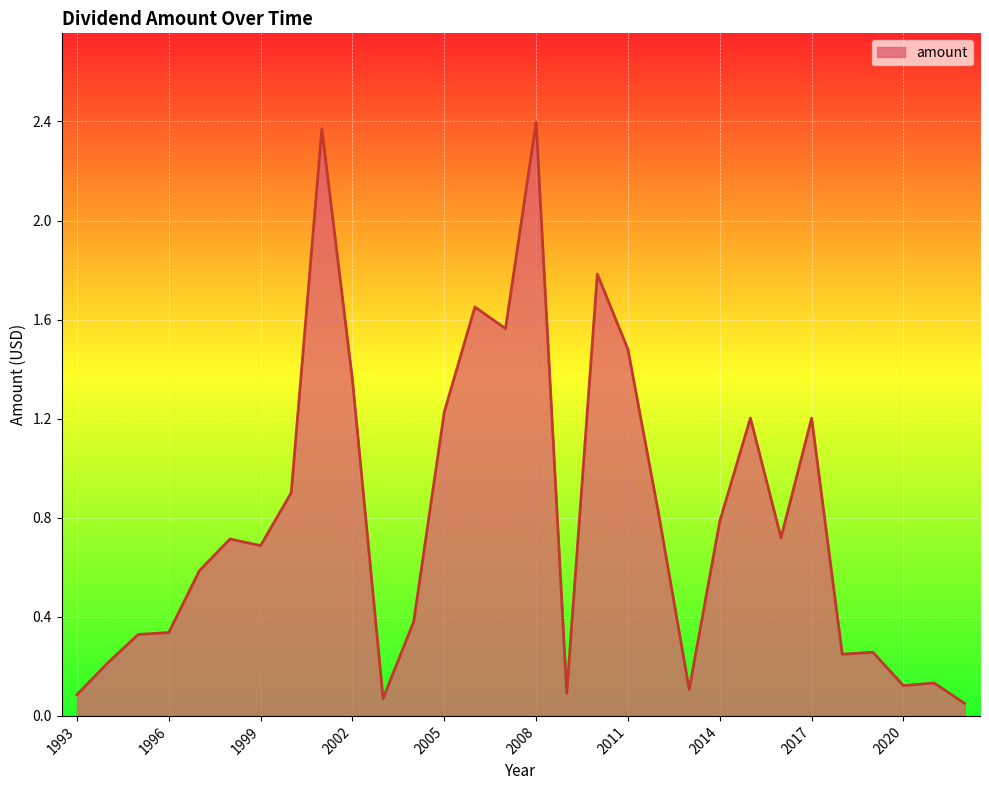

Does the chart have visible grid lines?

Yes